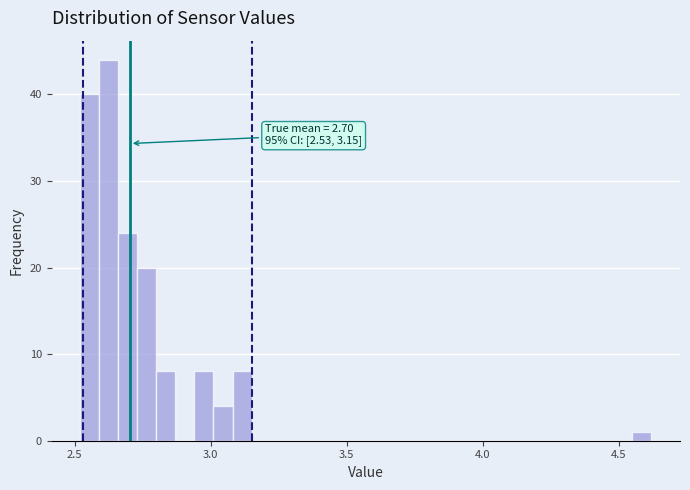

Around what value on the x-axis is the tallest bar? Give the approximate position of its centre, as read against the axis.

2.65